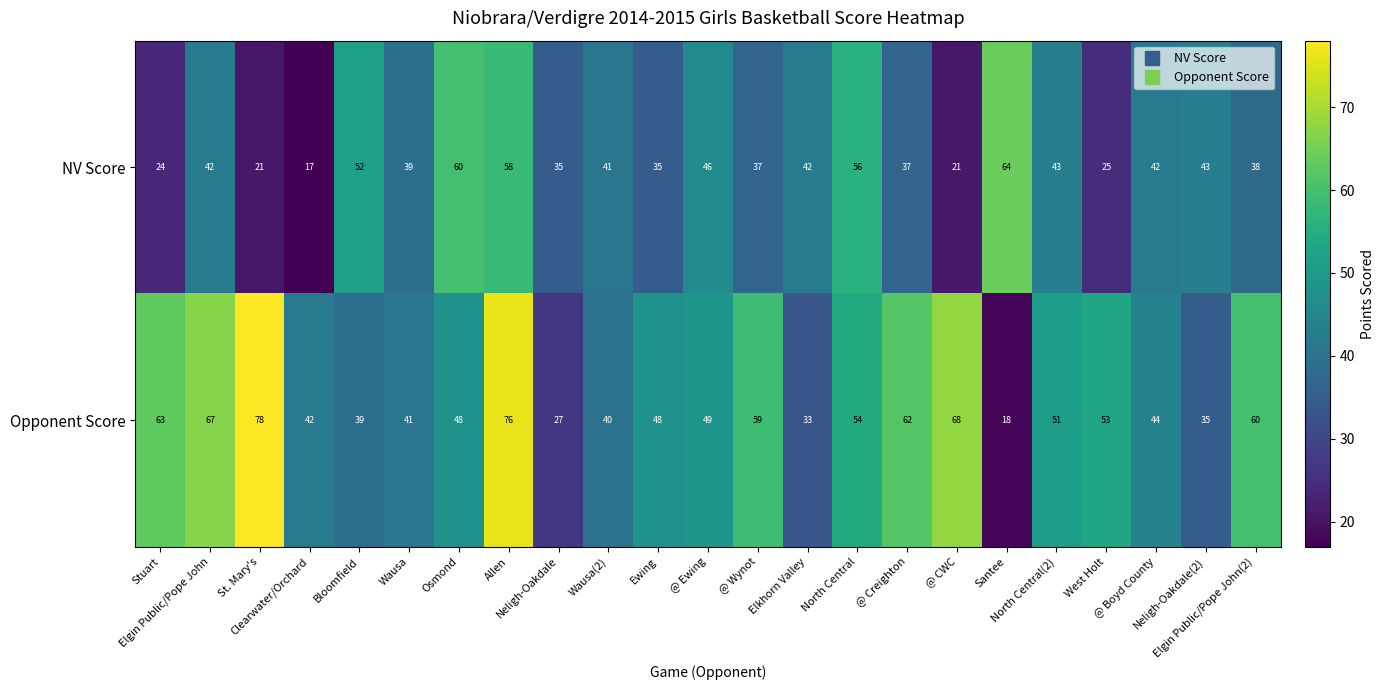

What is the difference between the maximum and minimum values in the NV Score series?

47